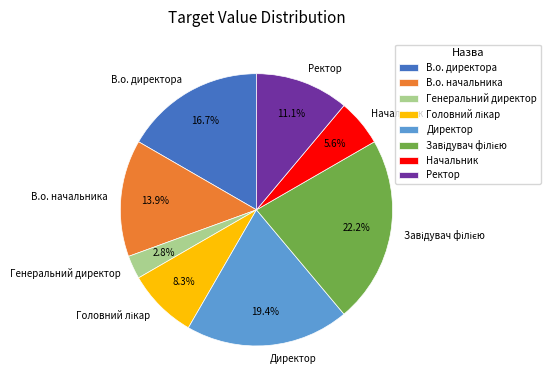

True or false: Начальник accounts for 1% of the total.

False